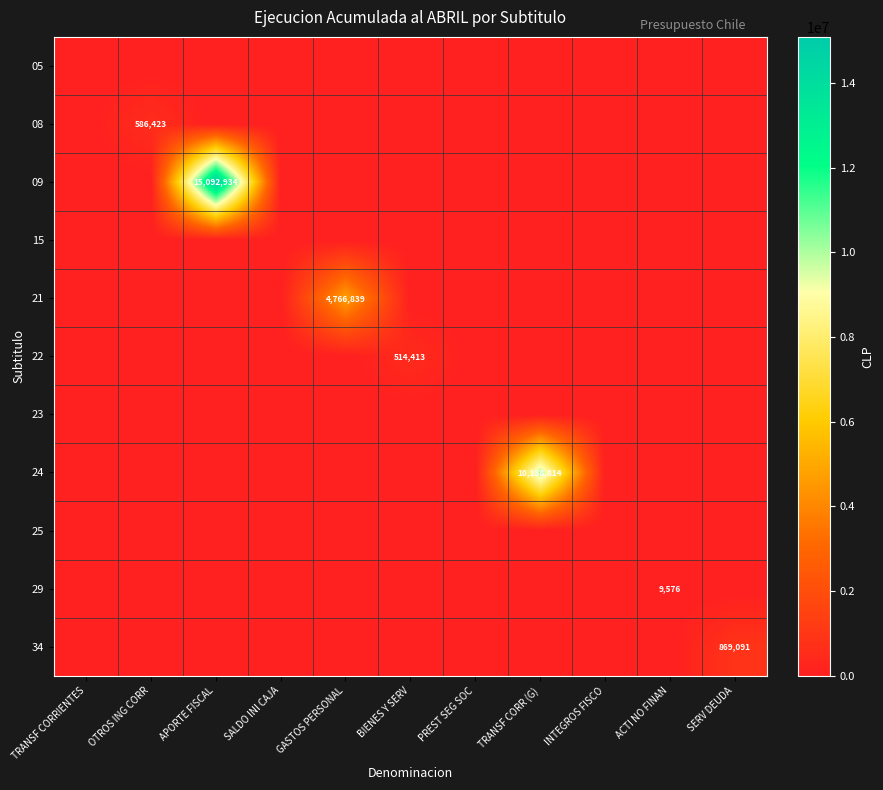

Which series changed the most between APORTE FISCAL and GASTOS PERSONAL?

09